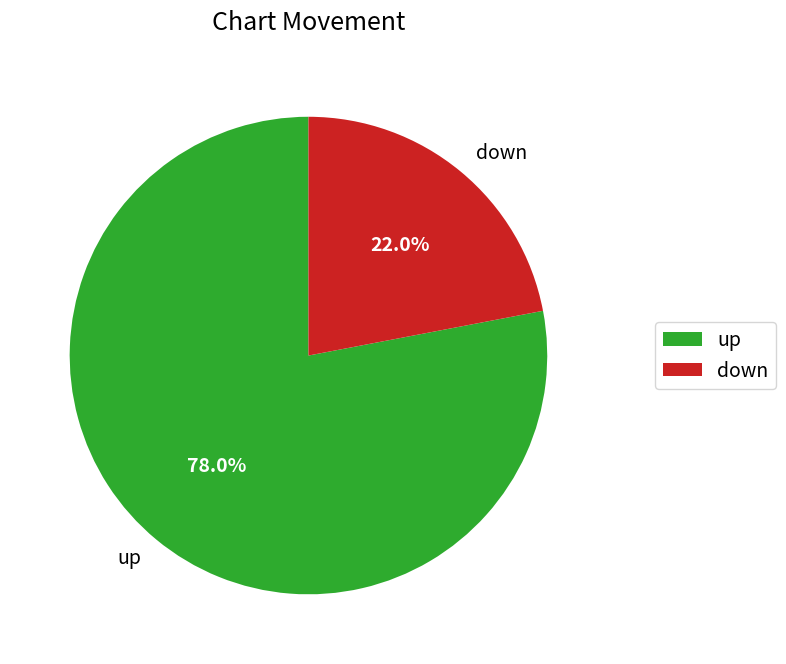

What is the majority slice?

up